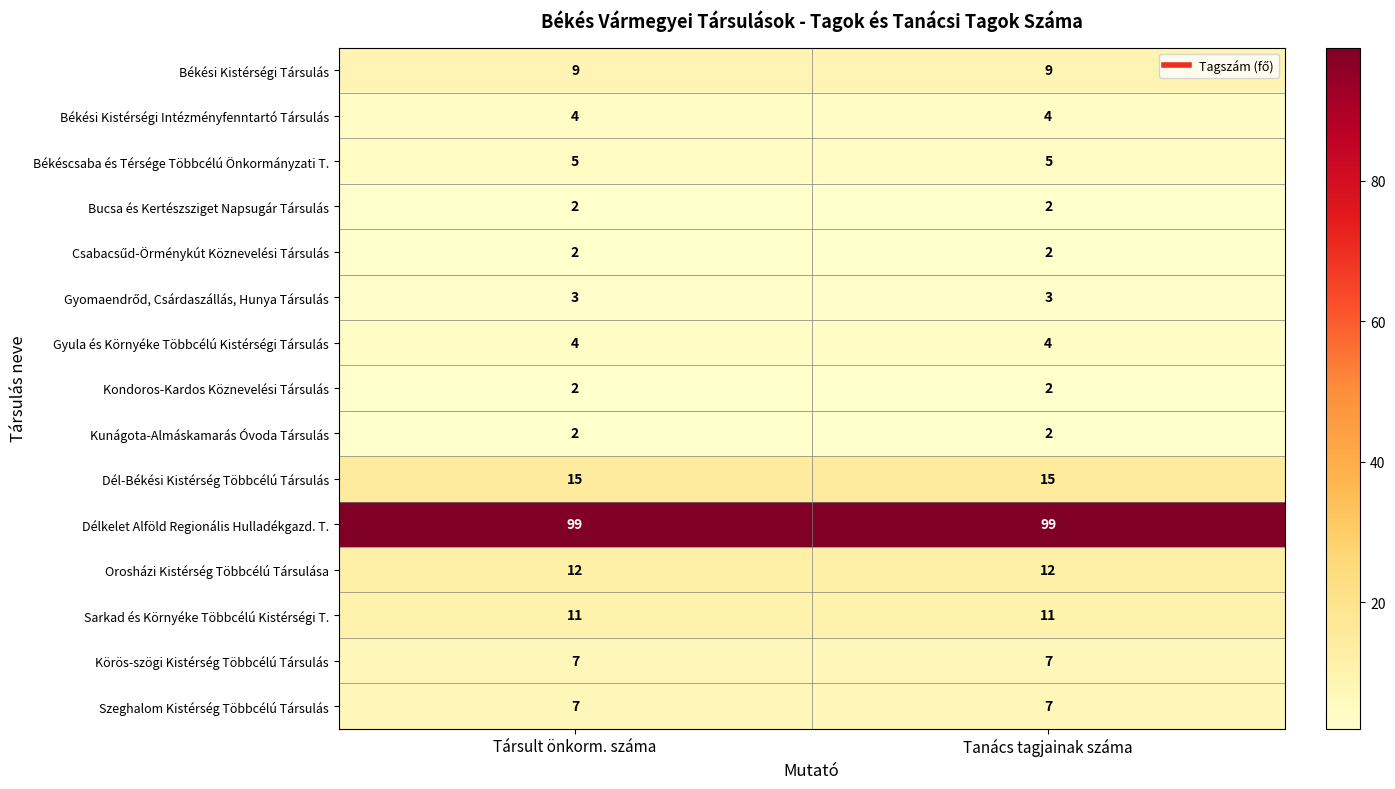

The value of Szeghalom Kistérség Többcélú Társulás at Társult önkorm. száma is 7. True or false?

True